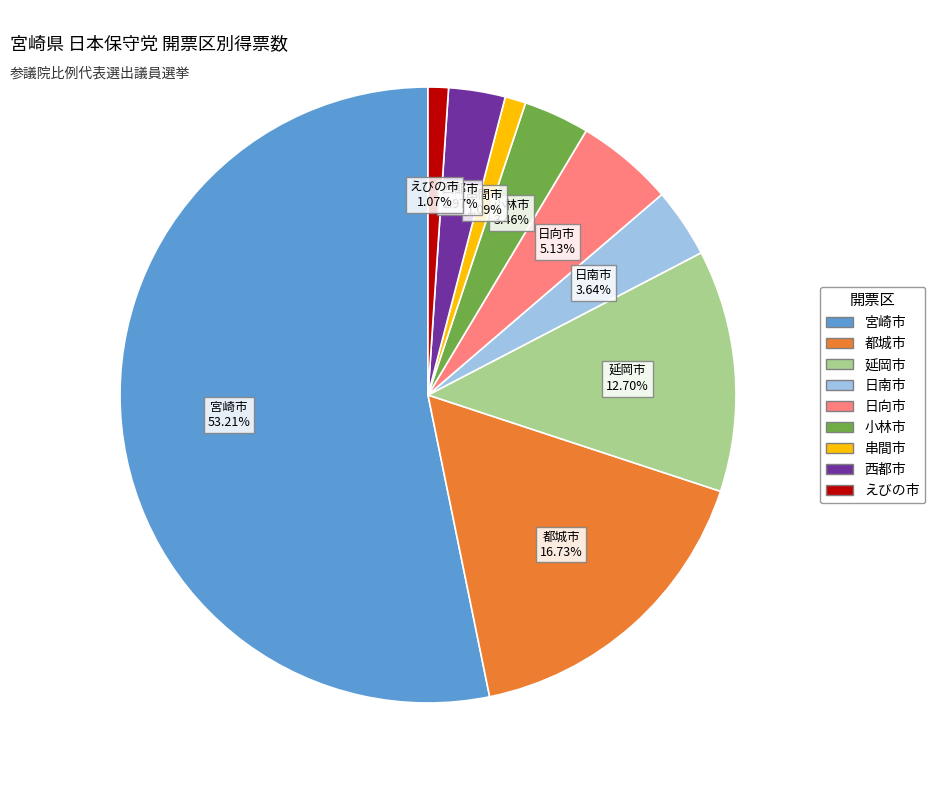

To the nearest percent, what percentage of the pie is 延岡市?

13%